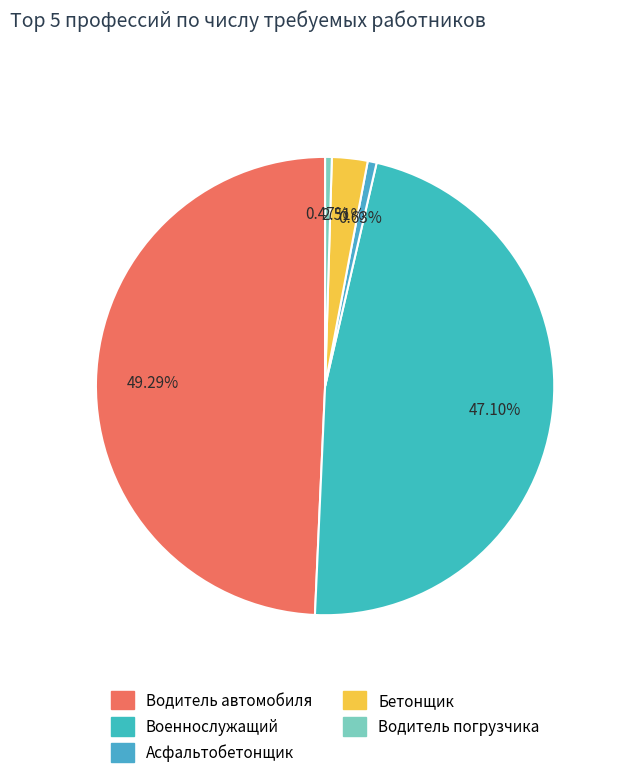

To the nearest percent, what is the average slice percentage?

20%